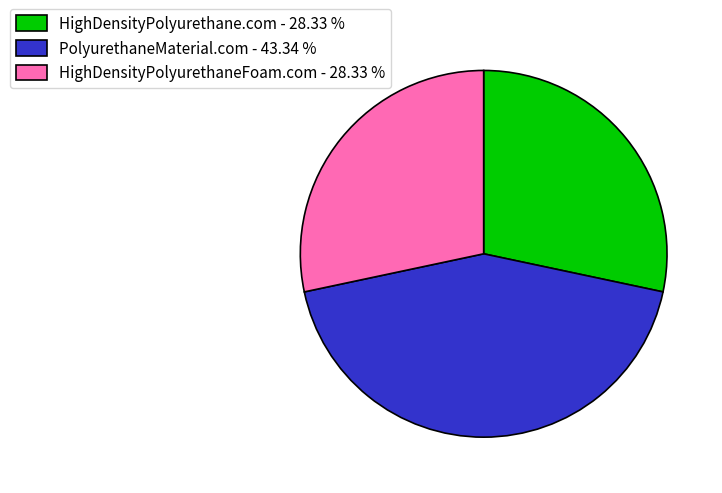

What is the ratio of the value at PolyurethaneMaterial.com to the value at HighDensityPolyurethane.com?

1.5